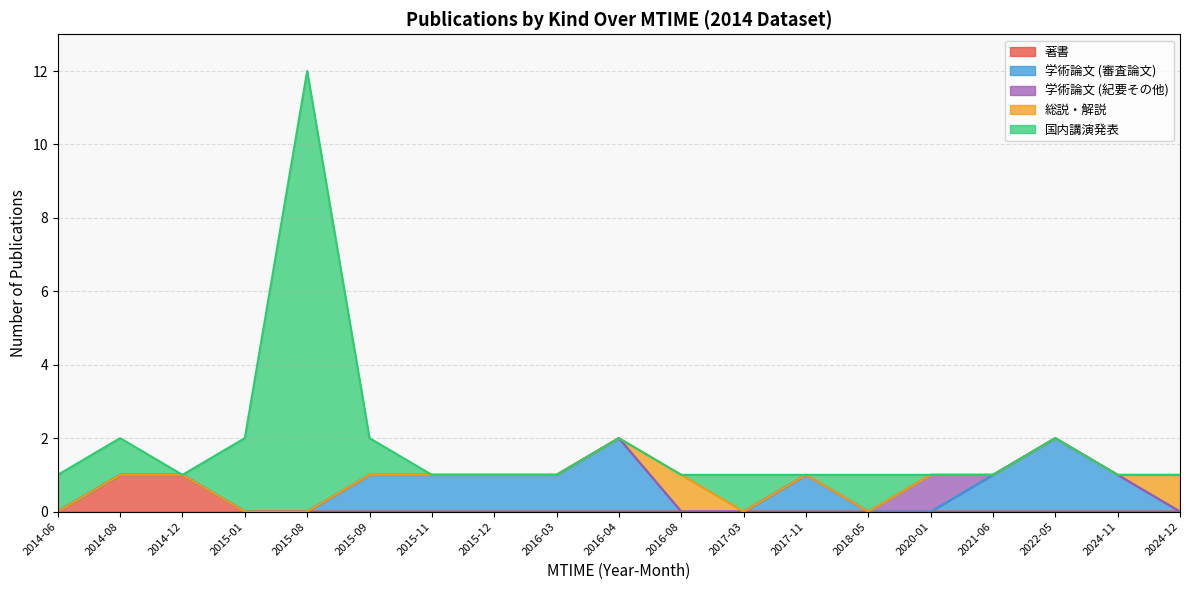

After their last crossing, which series has the higher values: 学術論文 (紀要その他) or 総説・解説?

学術論文 (紀要その他)